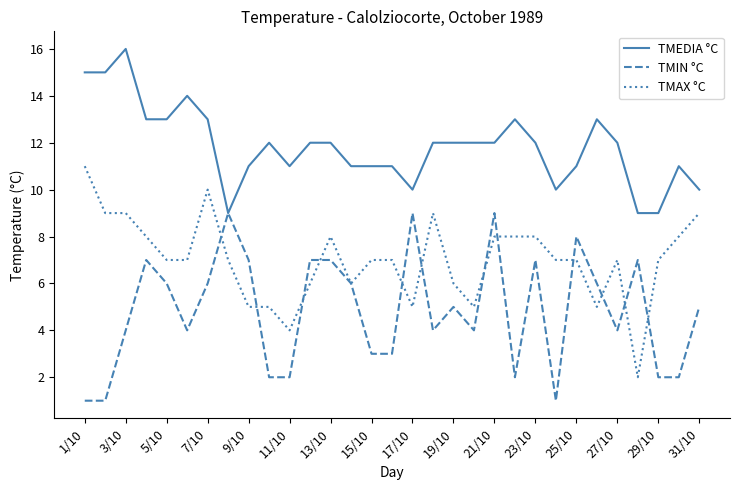

What are all the series names shown in the legend?

TMEDIA °C, TMIN °C, TMAX °C